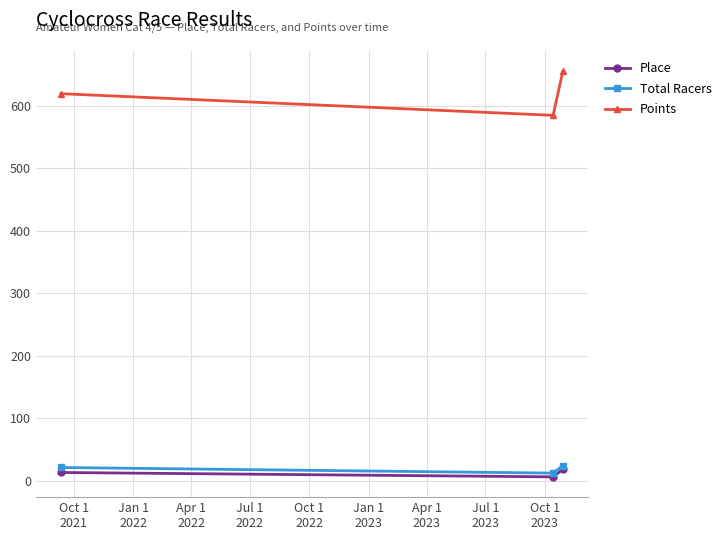

What is the maximum value shown in the chart?

655.5